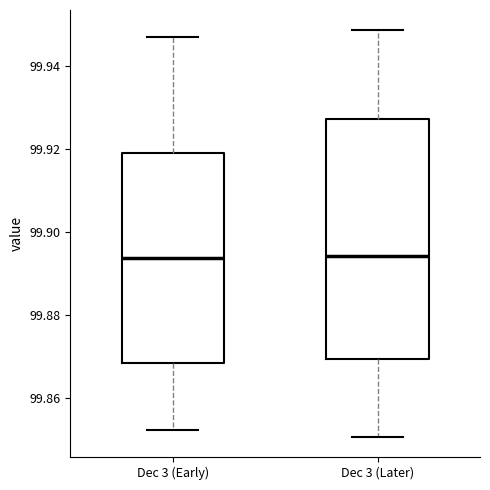

Where does the lower whisker of the box for Dec 3 (Later) end on the y-axis? The values are not printed on the chart, so give them approximately, as read against the axis.

99.850